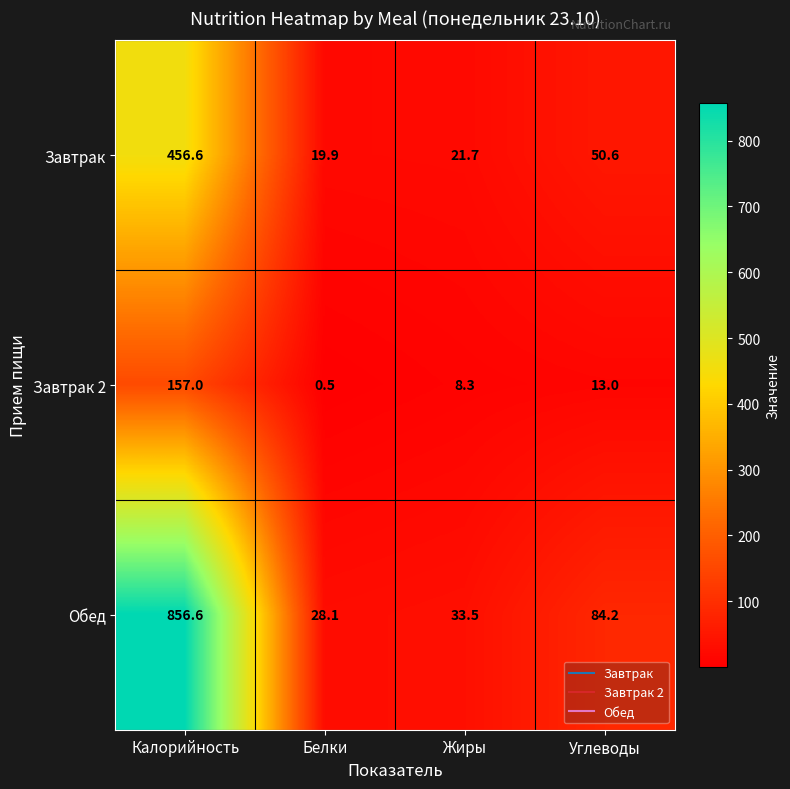

At which label does Обед reach its peak?

Калорийность